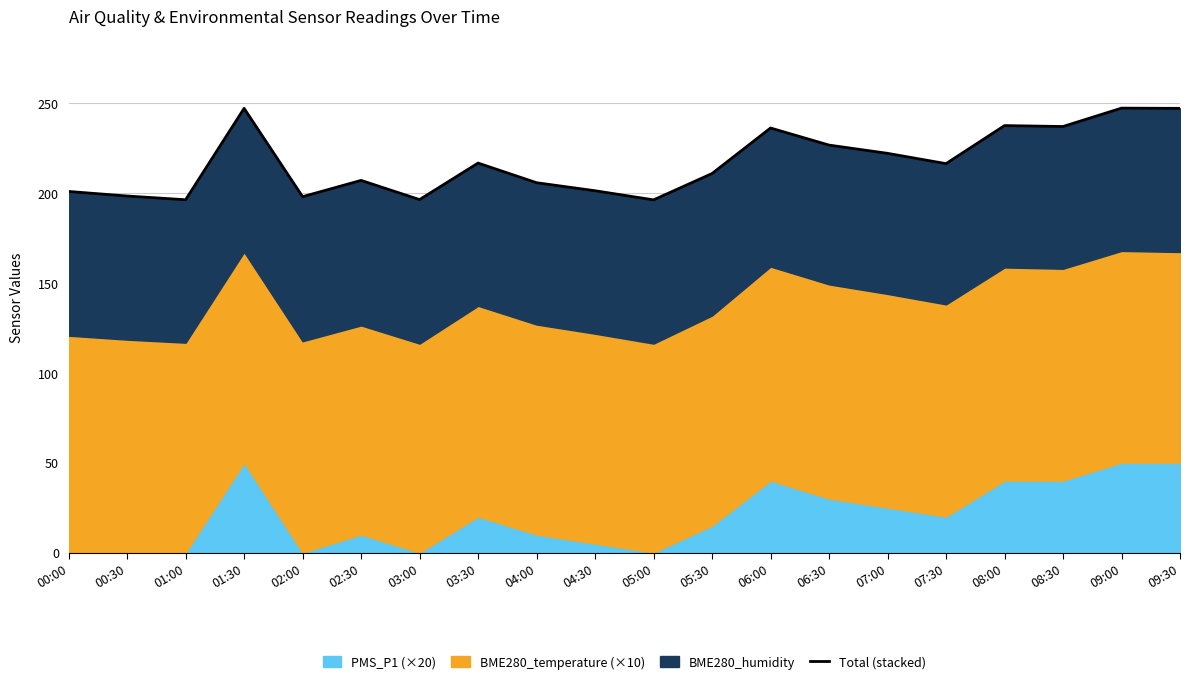

Does the chart display data point markers on the line(s)?

No